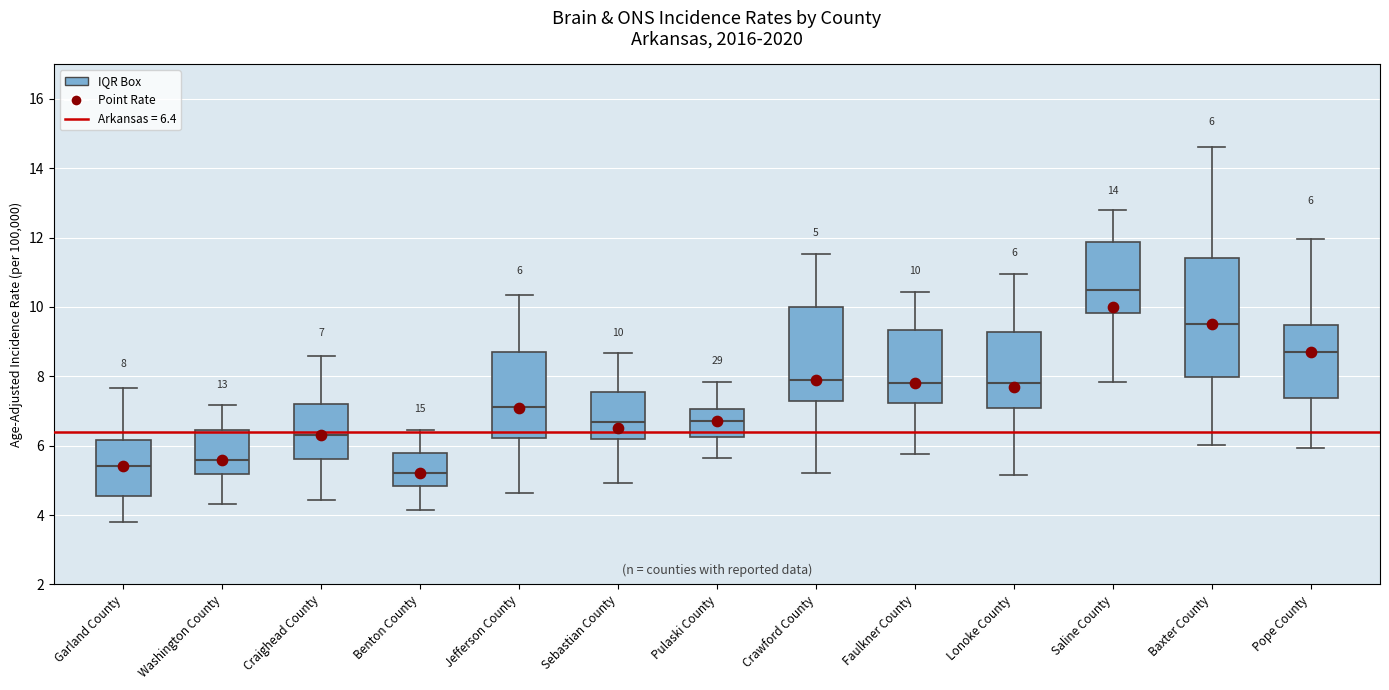

Which box has the highest median line?

Saline County